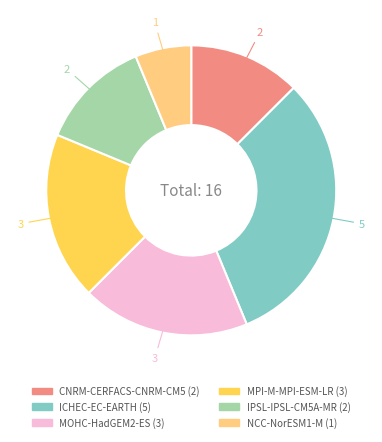

What is the smallest slice in the pie chart?

NCC-NorESM1-M